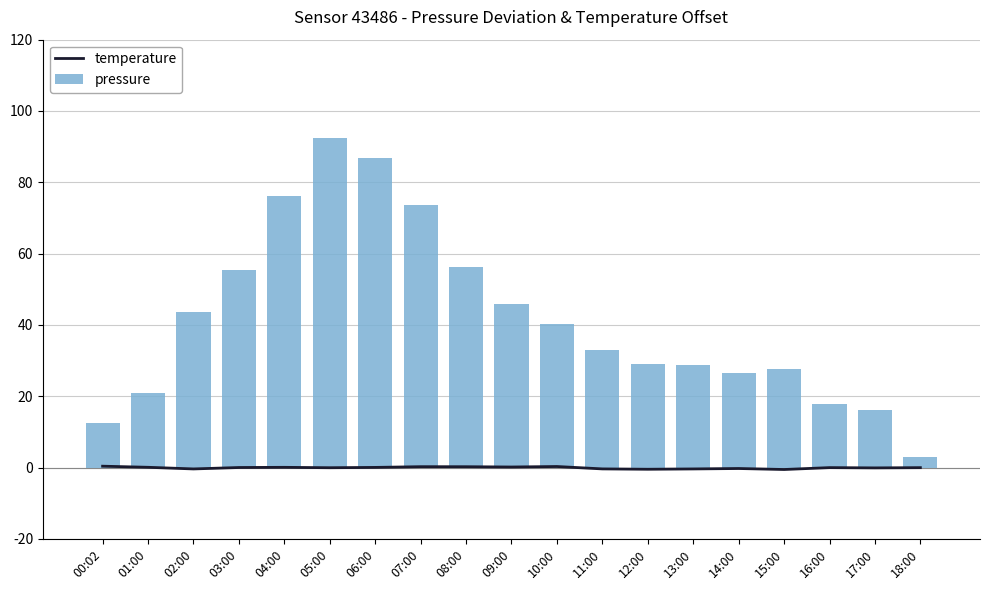

At which category is the sum across all series the highest?

05:00